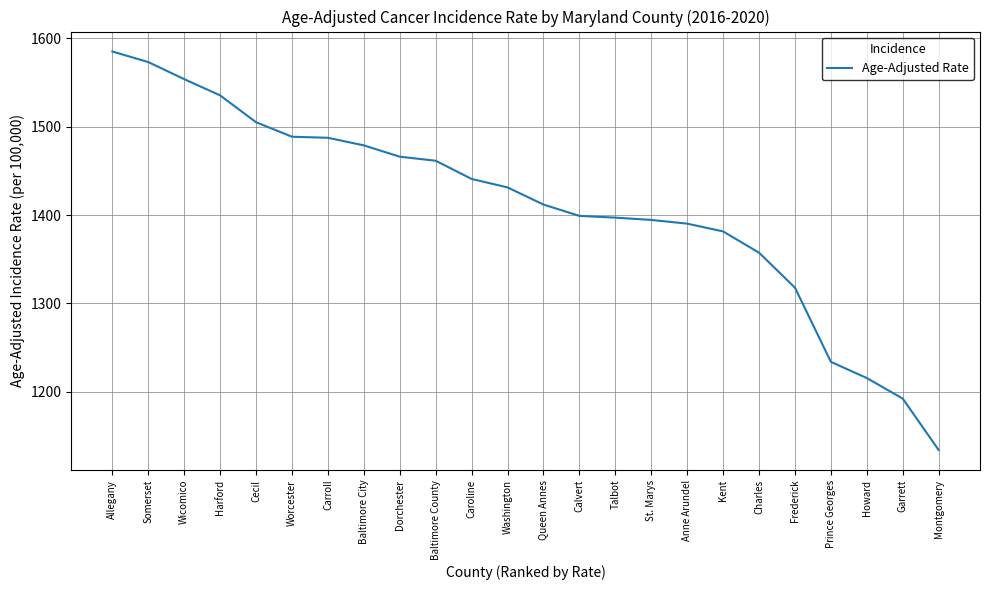

Approximately how many times larger is the value at Washington compared to Kent?

1.0